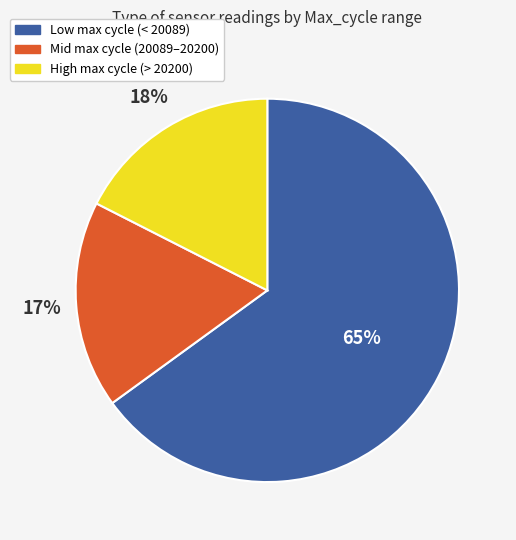

To the nearest percent, what is the difference between the largest and smallest slice percentages?

48%